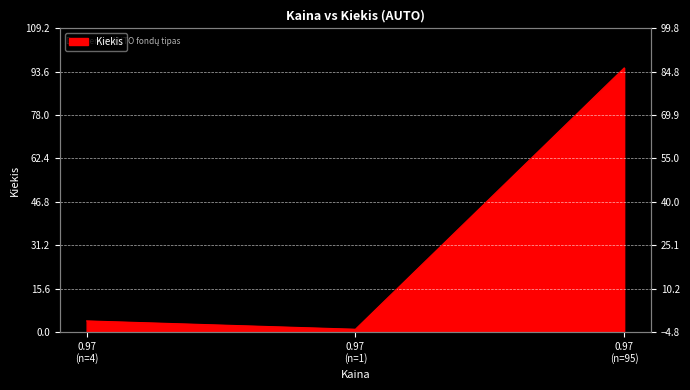

Reading left to right, list all the values displayed in this chart.

4	1	95